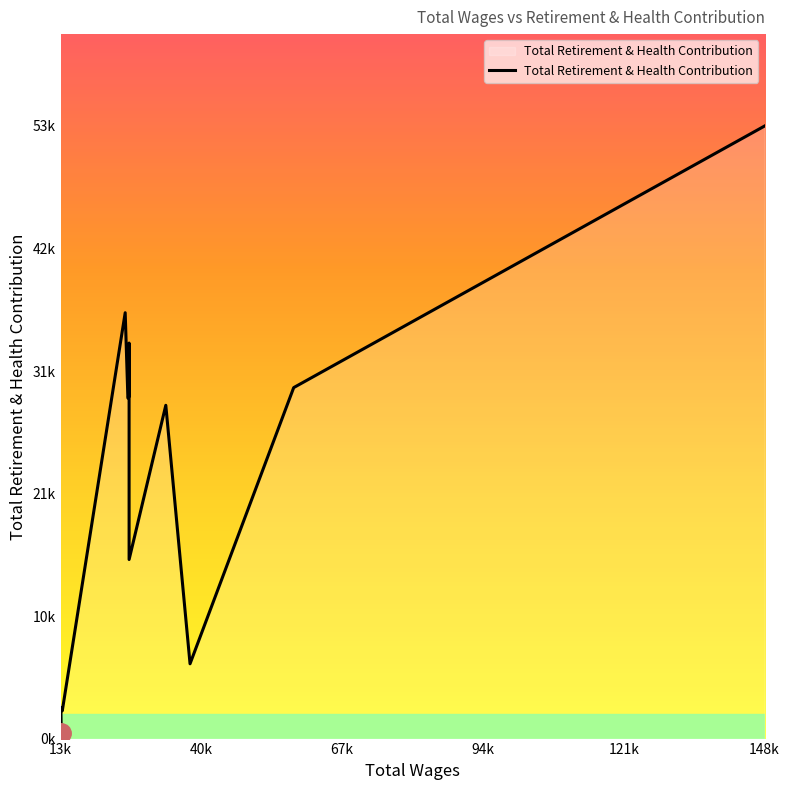

The chart shows a value of 262 at 40k. True or false?

False